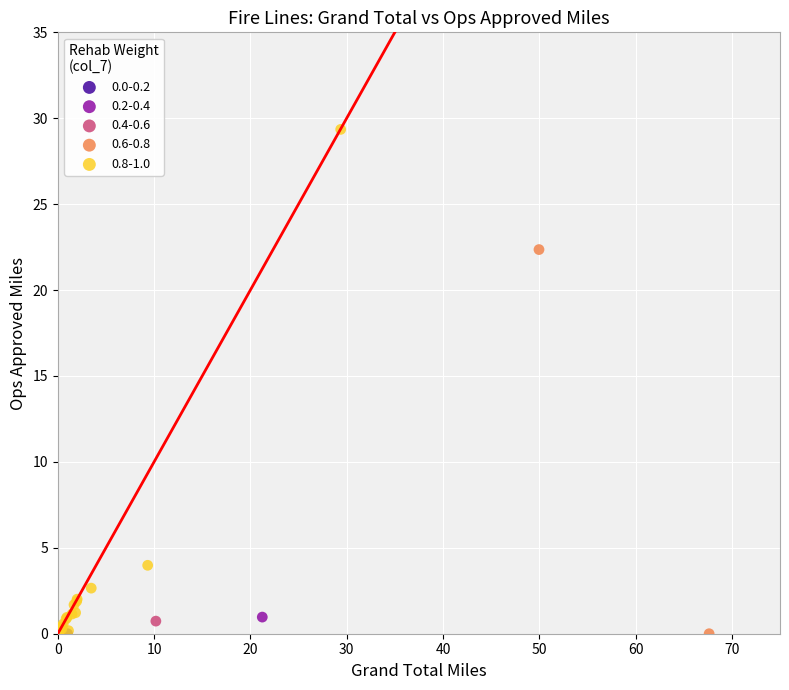

What are all the series names shown in the legend?

0.0-0.2, 0.2-0.4, 0.4-0.6, 0.6-0.8, 0.8-1.0